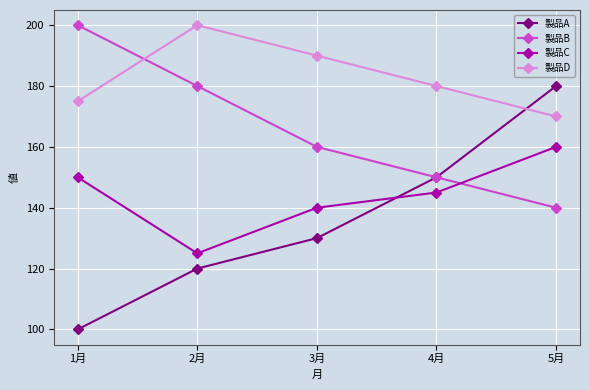

How many distinct data groups are displayed?

4